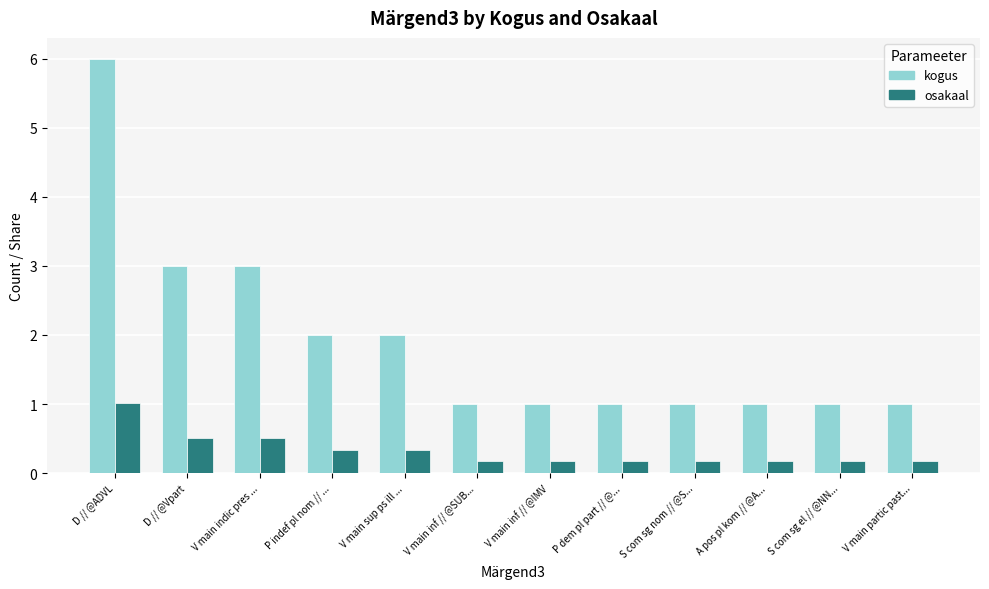

Which series has the widest spread of values?

kogus